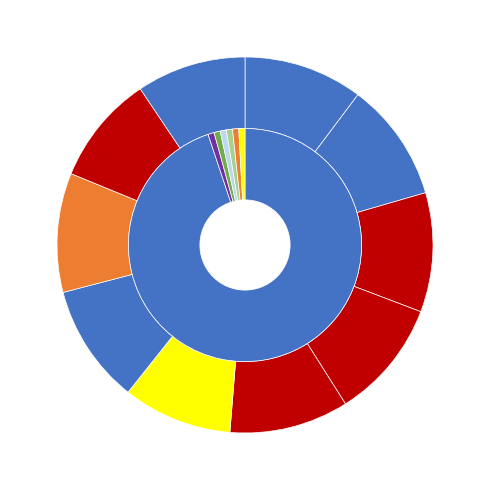

How many segments does this pie chart have?

10